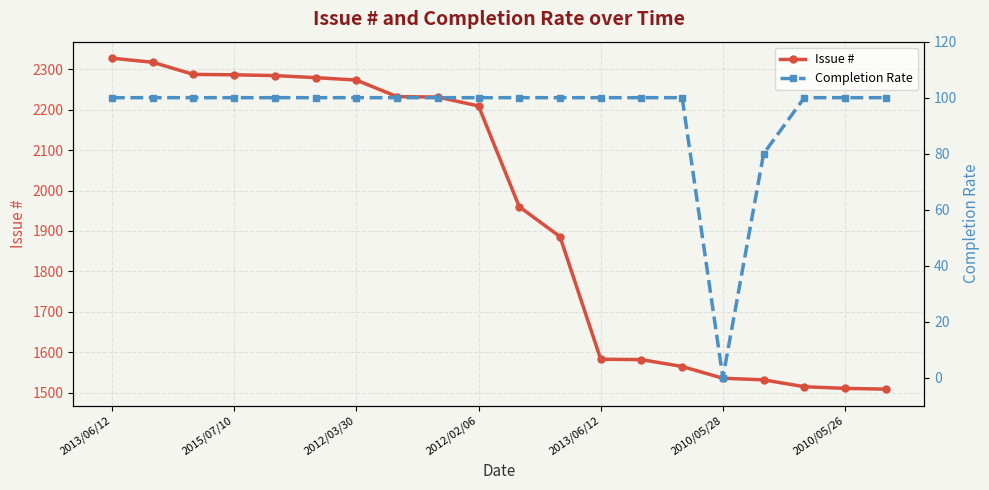

Is the value of Completion Rate at 2013/06/12 greater than the value of Issue # at 14?

No